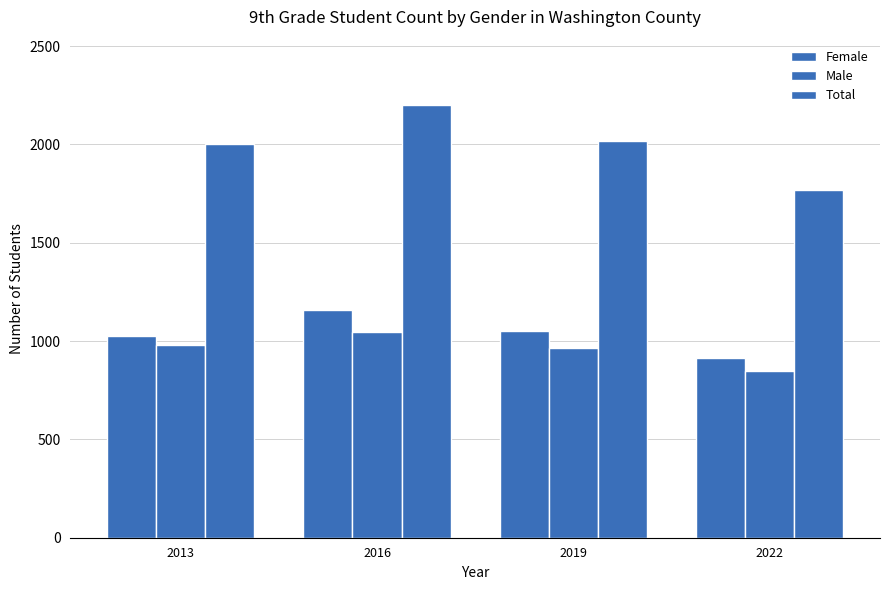

At which label does Total first exceed 2016?

2016